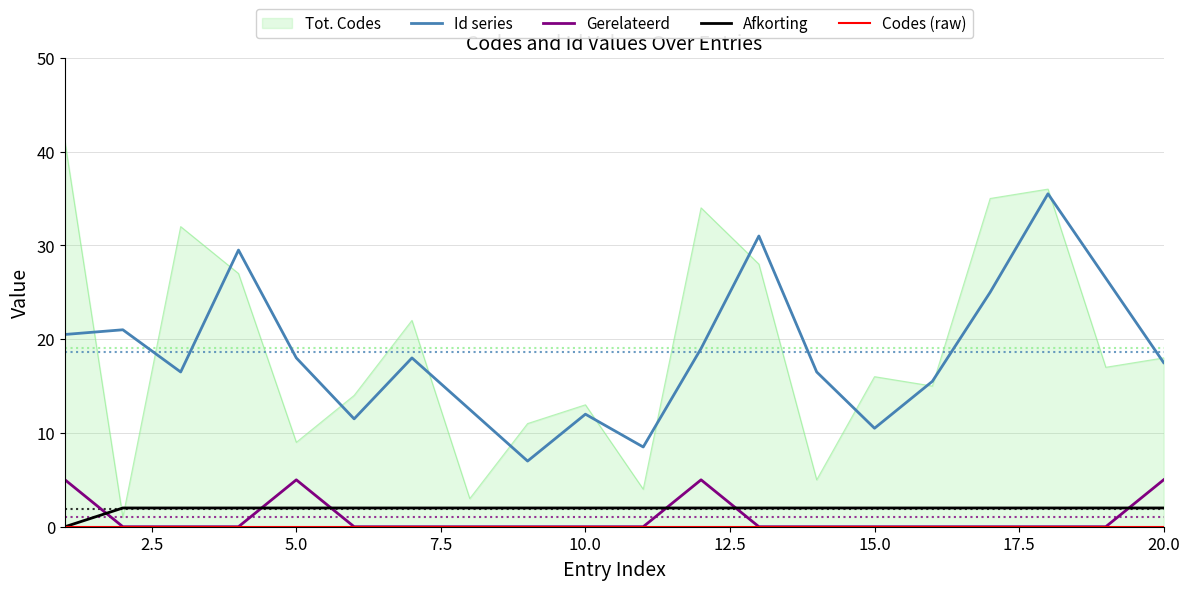

How many intersections are there between Afkorting and Gerelateerd?

6